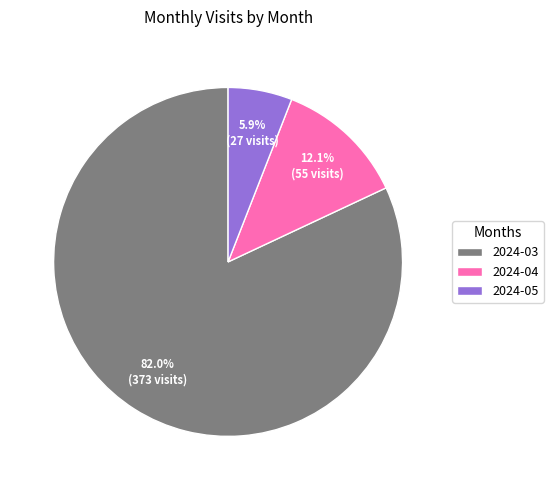

The 2024-03 slice represents 77% of the pie. True or false?

False